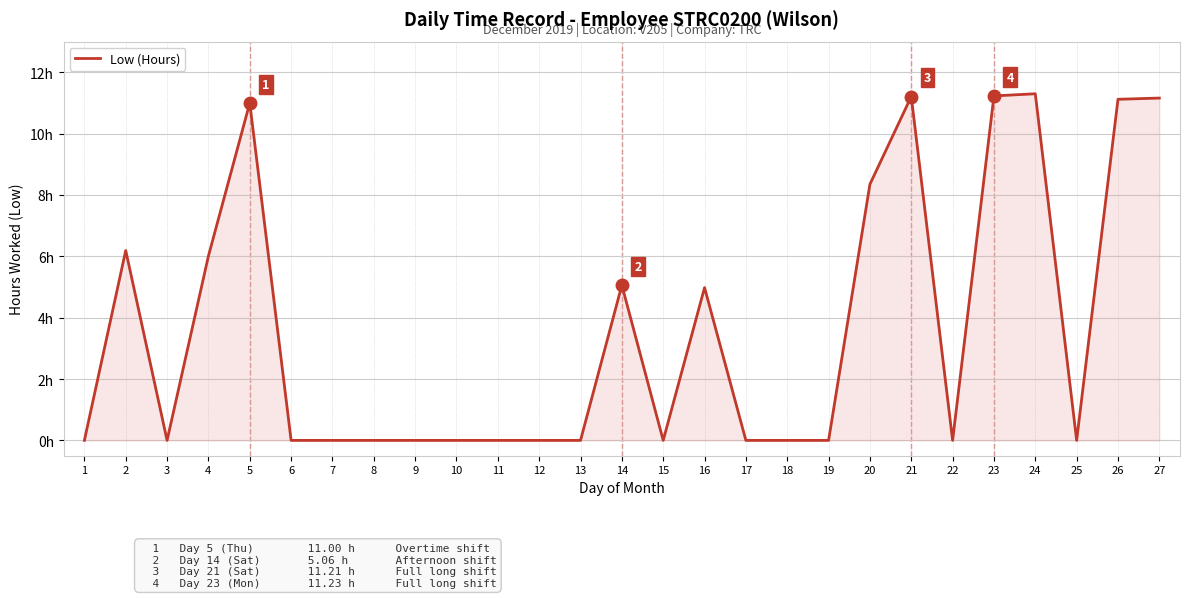

Does the chart have visible grid lines?

Yes